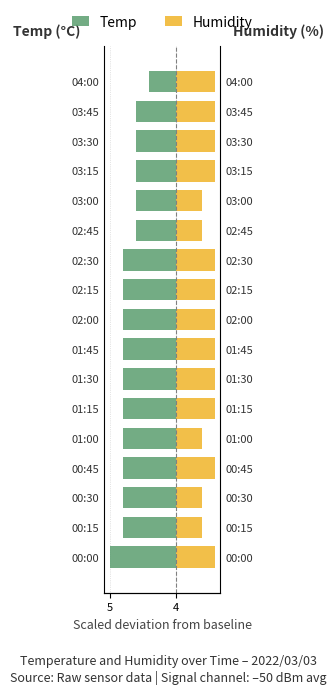

The Humidity series shows 2.0 at 03:30. True or false?

False